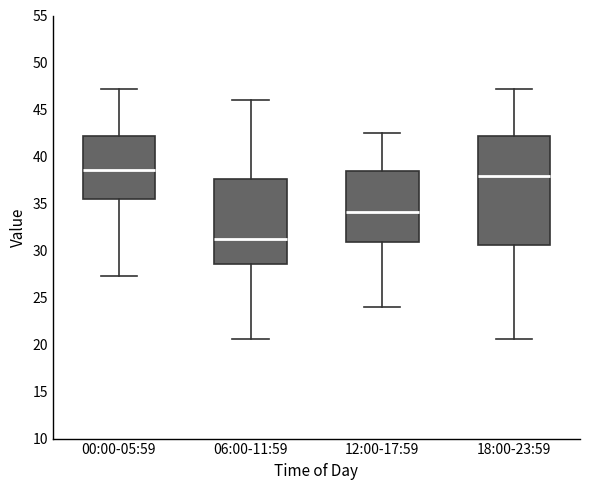

Where does the median line of the box for 06:00-11:59 sit on the y-axis? The values are not printed on the chart, so give them approximately, as read against the axis.

31.5